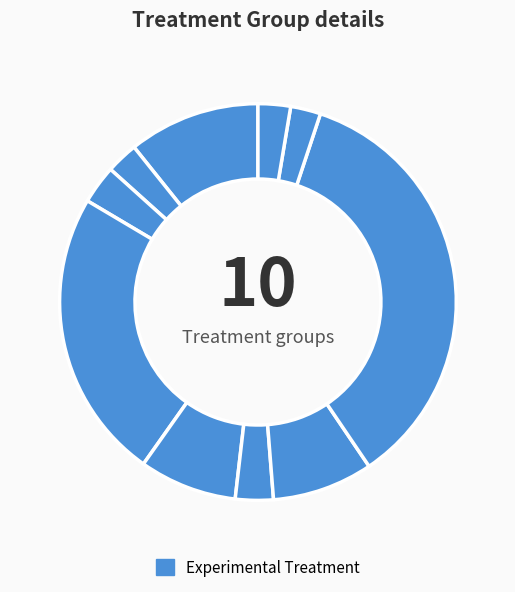

How many slices are in this pie chart?

10